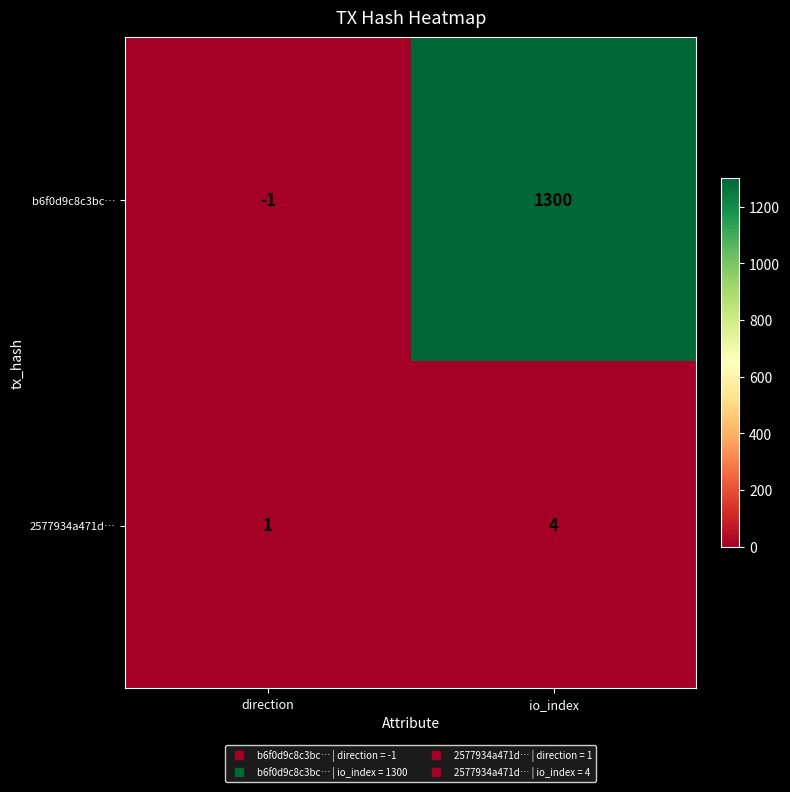

How many categories are shown in the chart?

2